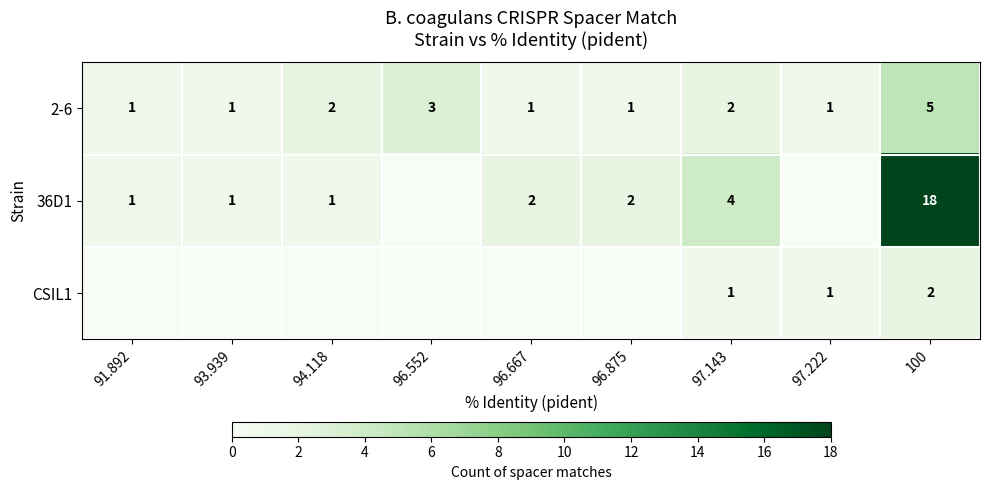

Is it true that 36D1 equals 2 at 96.667?

True